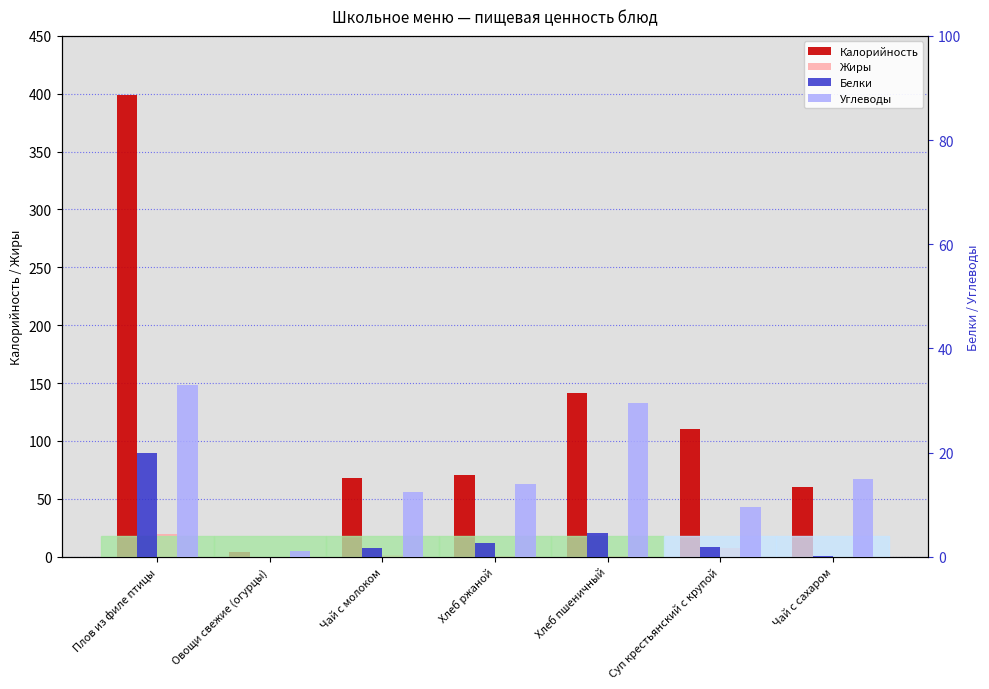

How many bars are there in each group?

4